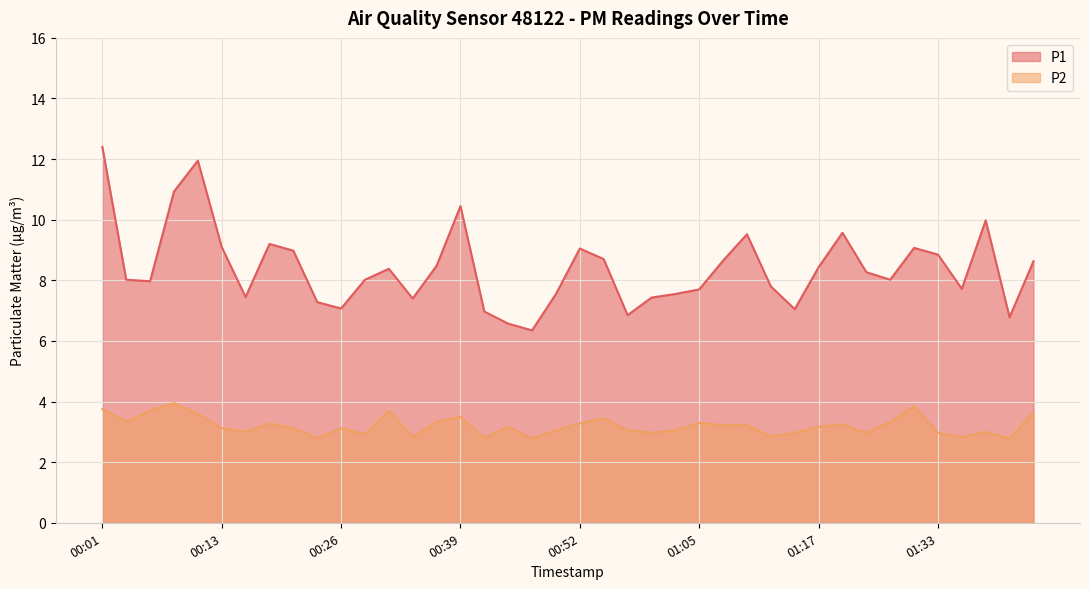

Reading left to right, list all the values displayed in this chart.

P1: 00:01=12.4	00:03=8.0	00:06=8.0	00:08=10.9	00:11=11.9	00:13=9.1	00:16=7.5	00:18=9.2	00:21=9.0	00:23=7.3	00:26=7.1	00:28=8.0	00:31=8.4	00:34=7.4	00:36=8.5	00:39=10.4	00:41=7.0	00:44=6.6	00:46=6.3	00:49=7.5	00:52=9.1	00:54=8.7	00:57=6.8	01:00=7.4	01:02=7.5	01:05=7.7	01:07=8.7	01:10=9.5	01:12=7.8	01:15=7.0	01:17=8.4	01:20=9.6	01:25=8.3	01:28=8.0	01:30=9.1	01:33=8.8	01:35=7.7	01:38=10.0	01:40=6.8	01:43=8.6
P2: 00:01=3.8	00:03=3.3	00:06=3.7	00:08=4.0	00:11=3.6	00:13=3.1	00:16=3.0	00:18=3.3	00:21=3.1	00:23=2.8	00:26=3.1	00:28=2.9	00:31=3.7	00:34=2.8	00:36=3.3	00:39=3.5	00:41=2.8	00:44=3.2	00:46=2.8	00:49=3.0	00:52=3.3	00:54=3.5	00:57=3.0	01:00=3.0	01:02=3.0	01:05=3.3	01:07=3.2	01:10=3.2	01:12=2.9	01:15=3.0	01:17=3.2	01:20=3.2	01:25=3.0	01:28=3.3	01:30=3.9	01:33=3.0	01:35=2.8	01:38=3.0	01:40=2.8	01:43=3.6